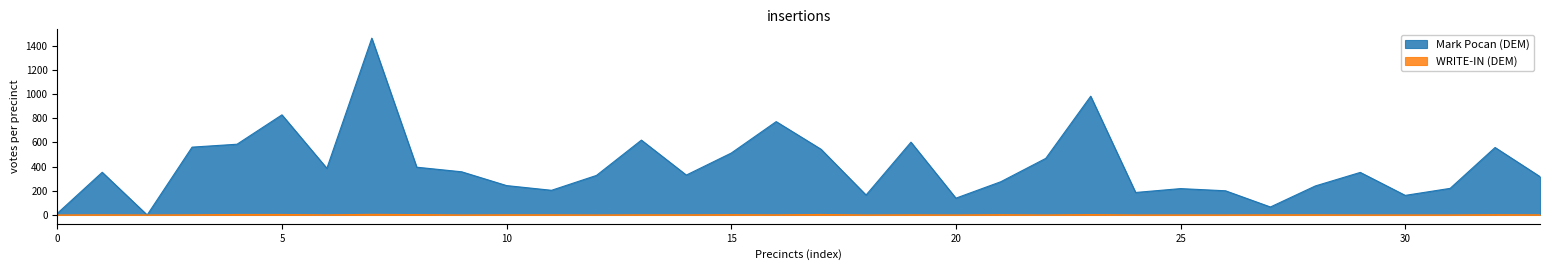

How many lines are shown in the chart?

2